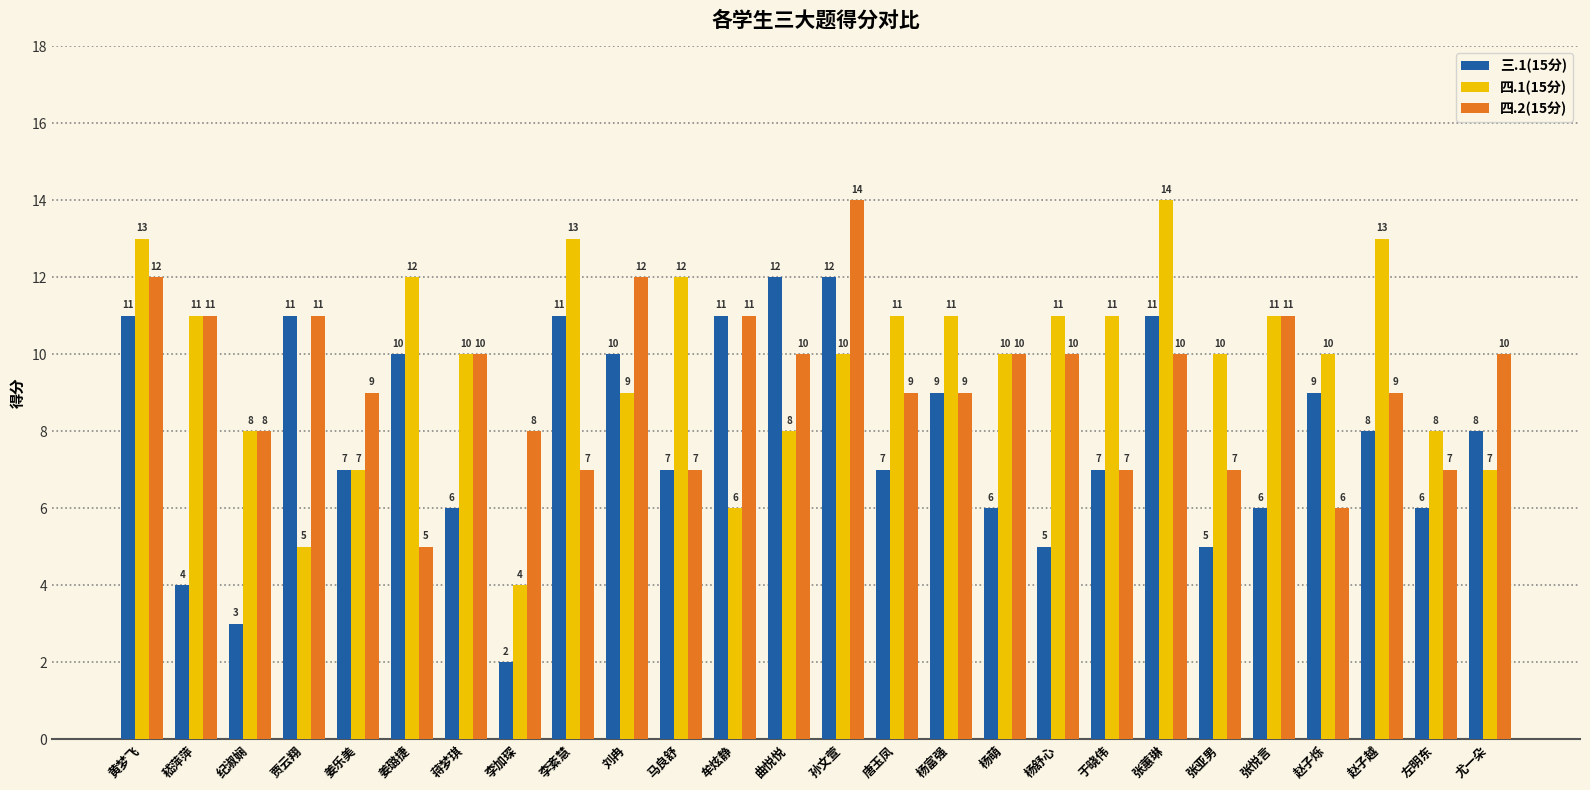

What is the spread (max minus min) of values at 杨萌?

4